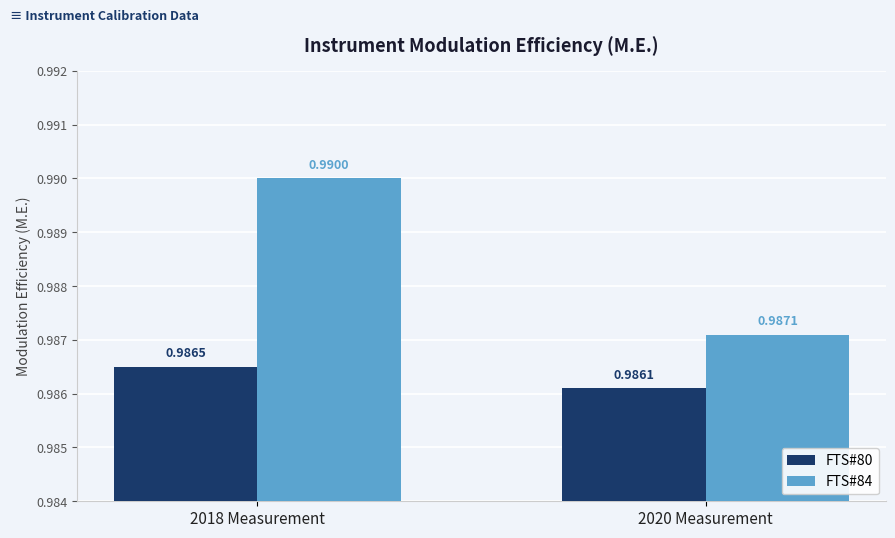

What is the label of the 2nd bar from the right?

2018 Measurement